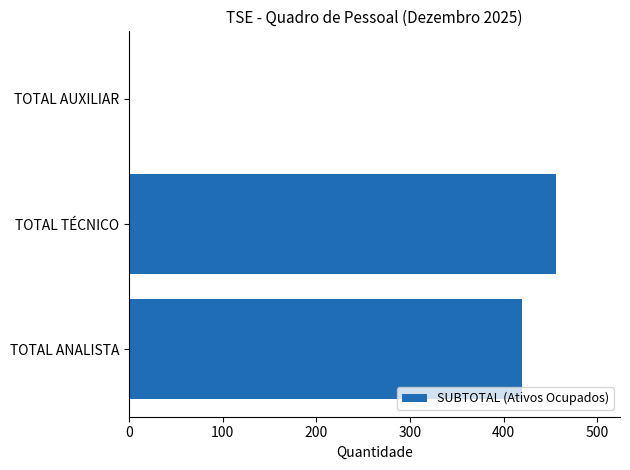

What is the approximate value at TOTAL TÉCNICO, to the nearest 10?

460